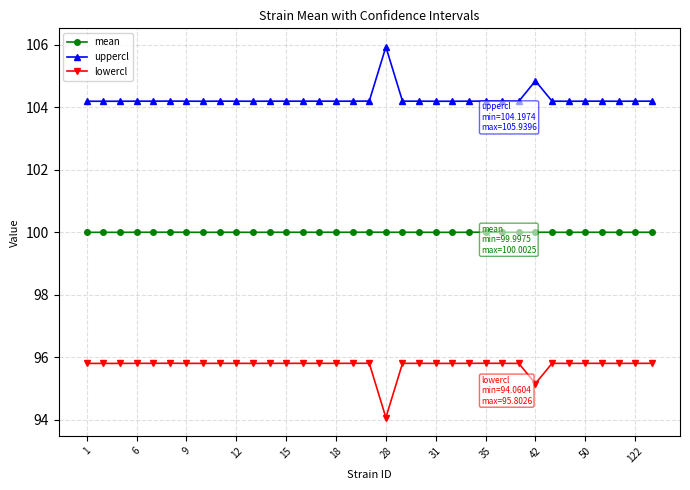

What is the minimum value for uppercl?

104.2